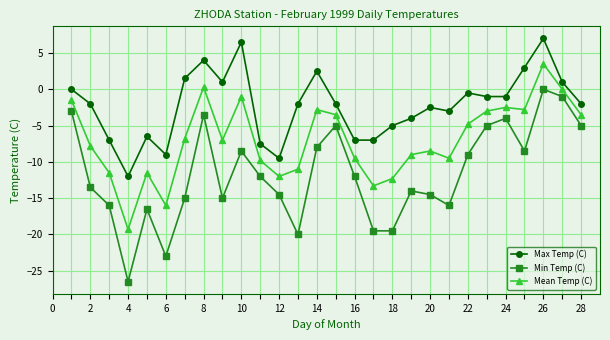

True or false: Max Temp (C) and Mean Temp (C) cross at least once.

False